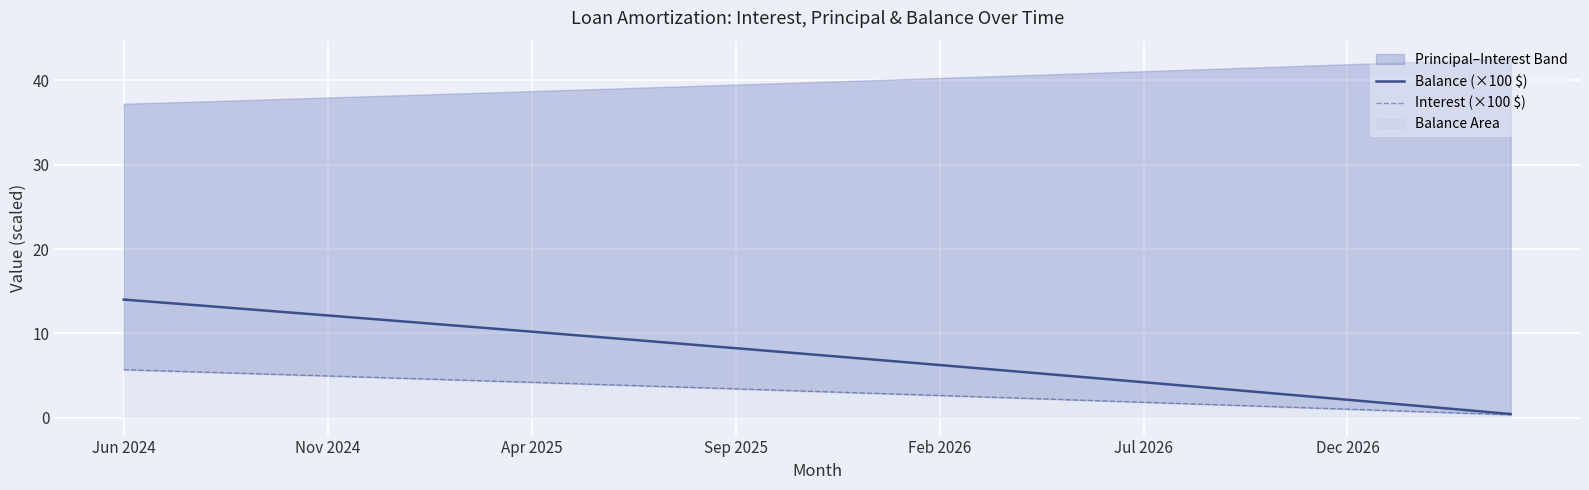

How many data points in Interest (×100 $) are above 3?

18